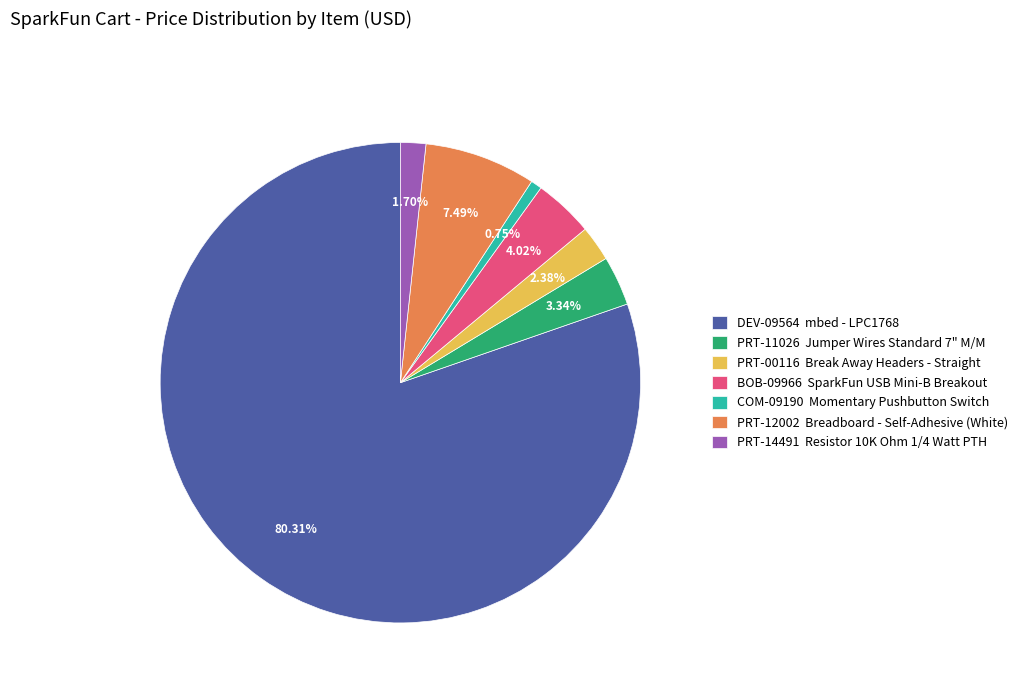

Which category has the smallest portion of the pie?

COM-09190 Momentary Pushbutton Switch